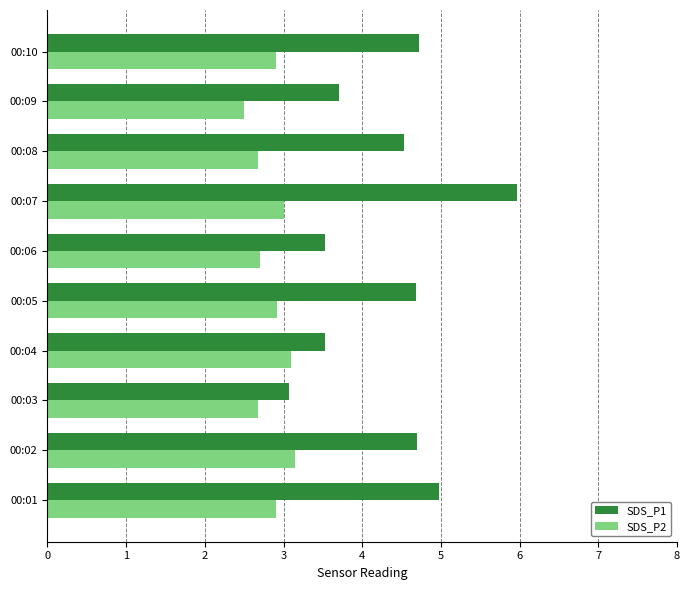

How many data points in SDS_P1 are above 4?

6